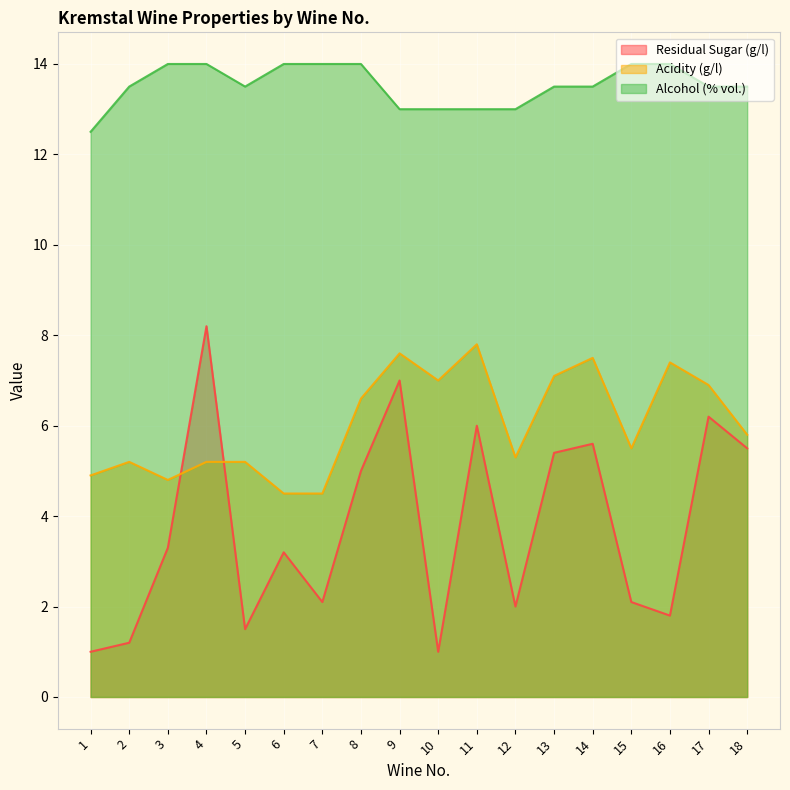

What is the spread (max minus min) of values at 16?

12.2